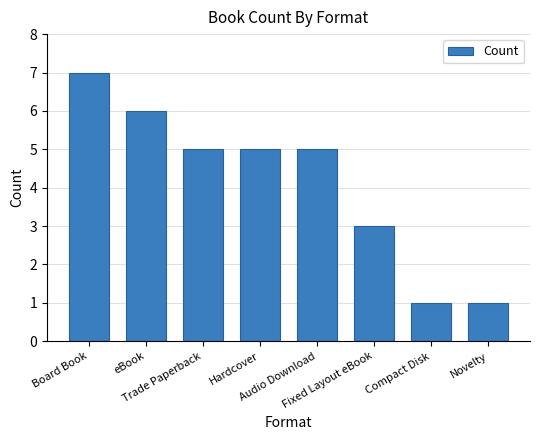

Reading left to right, list all the values displayed in this chart.

Board Book=7	eBook=6	Trade Paperback=5	Hardcover=5	Audio Download=5	Fixed Layout eBook=3	Compact Disk=1	Novelty=1